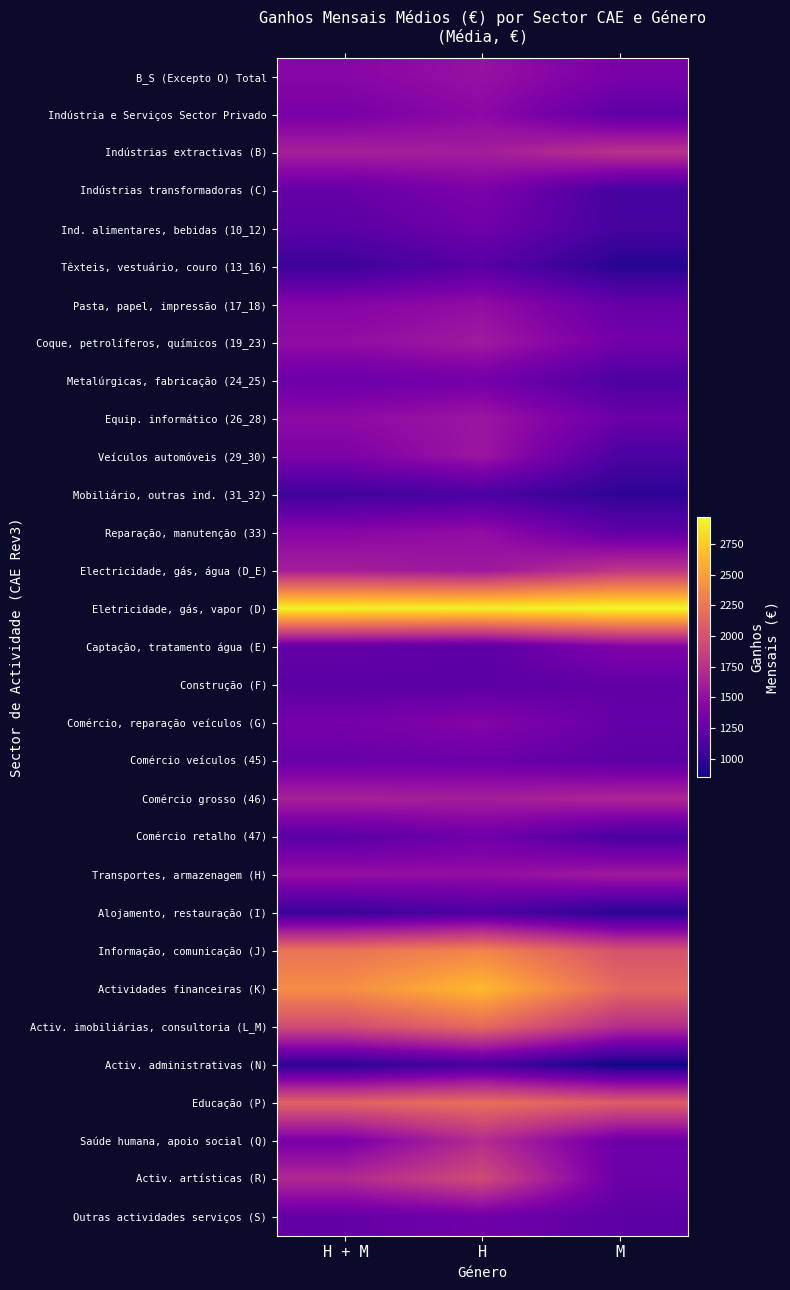

Reading left to right, transcribe all the data shown in this chart.

B_S (Excepto O) Total: H + M=1437	H=1518	M=1358
Indústria e Serviços Sector Privado: H + M=1360	H=1461	M=1219
Indústrias extractivas (B): H + M=1628	H=1611	M=1763
Indústrias transformadoras (C): H + M=1257	H=1385	M=1083
Ind. alimentares, bebidas (10_12): H + M=1199	H=1311	M=1088
Têxteis, vestuário, couro (13_16): H + M=1043	H=1185	M=949
Pasta, papel, impressão (17_18): H + M=1421	H=1490	M=1248
Coque, petrolíferos, químicos (19_23): H + M=1488	H=1582	M=1326
Metalúrgicas, fabricação (24_25): H + M=1284	H=1331	M=1123
Equip. informático (26_28): H + M=1469	H=1553	M=1287
Veículos automóveis (29_30): H + M=1378	H=1552	M=1117
Mobiliário, outras ind. (31_32): H + M=1061	H=1116	M=976
Reparação, manutenção (33): H + M=1441	H=1495	M=1232
Electricidade, gás, água (D_E): H + M=1615	H=1565	M=1788
Eletricidade, gás, vapor (D): H + M=2938	H=2927	M=2971
Captação, tratamento água (E): H + M=1250	H=1208	M=1404
Construção (F): H + M=1200	H=1195	M=1239
Comércio, reparação veículos (G): H + M=1337	H=1421	M=1250
Comércio veículos (45): H + M=1273	H=1287	M=1209
Comércio grosso (46): H + M=1639	H=1619	M=1671
Comércio retalho (47): H + M=1191	H=1312	M=1110
Transportes, armazenagem (H): H + M=1513	H=1496	M=1588
Alojamento, restauração (I): H + M=1033	H=1130	M=952
Informação, comunicação (J): H + M=2228	H=2345	M=1997
Actividades financeiras (K): H + M=2397	H=2651	M=2156
Activ. imobiliárias, consultoria (L_M): H + M=1953	H=2163	M=1719
Activ. administrativas (N): H + M=974	H=1092	M=855
Educação (P): H + M=2116	H=2206	M=2081
Saúde humana, apoio social (Q): H + M=1354	H=1715	M=1287
Activ. artísticas (R): H + M=1696	H=1946	M=1281
Outras actividades serviços (S): H + M=1243	H=1308	M=1209